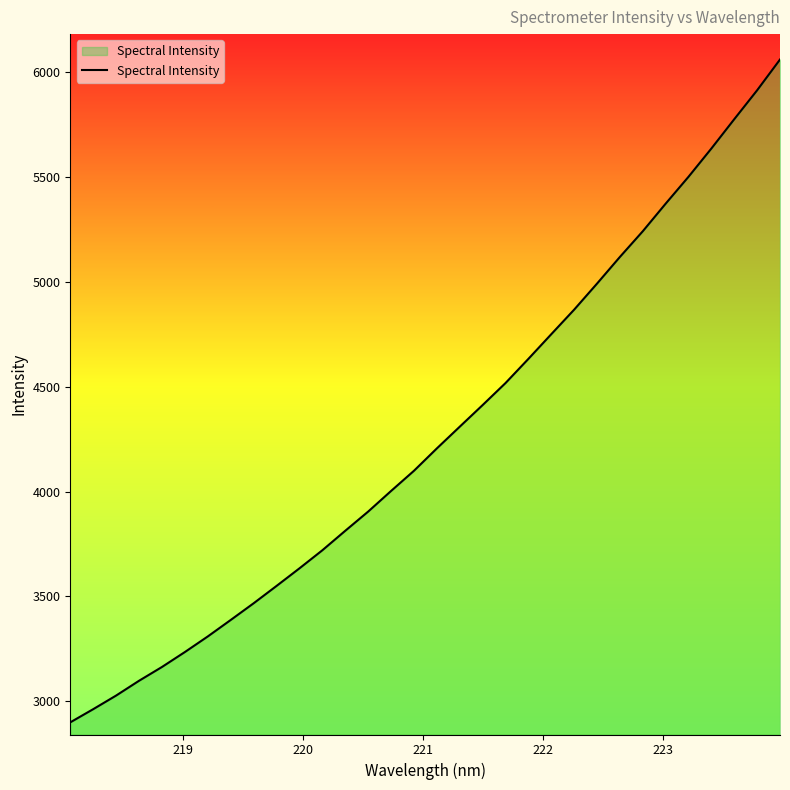

What is the smallest value displayed?

2899.3